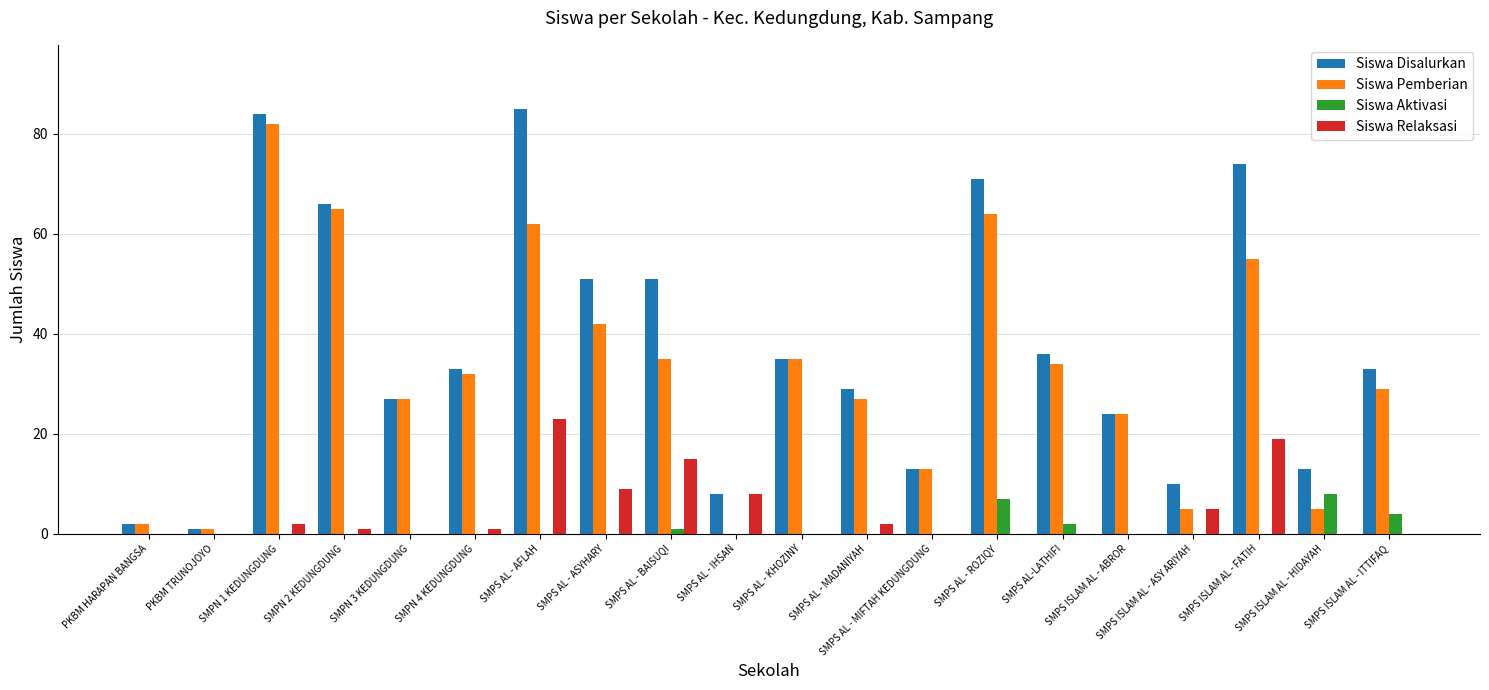

The Siswa Relaksasi series shows 9 at SMPS AL - ASYHARY. True or false?

True